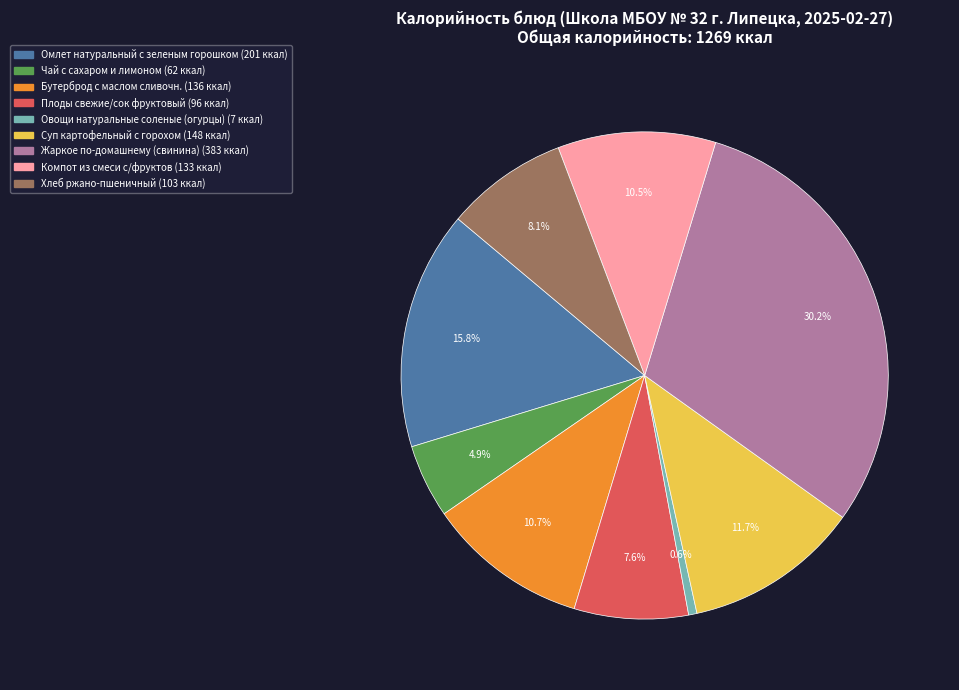

To the nearest percent, what is the average slice percentage?

11%